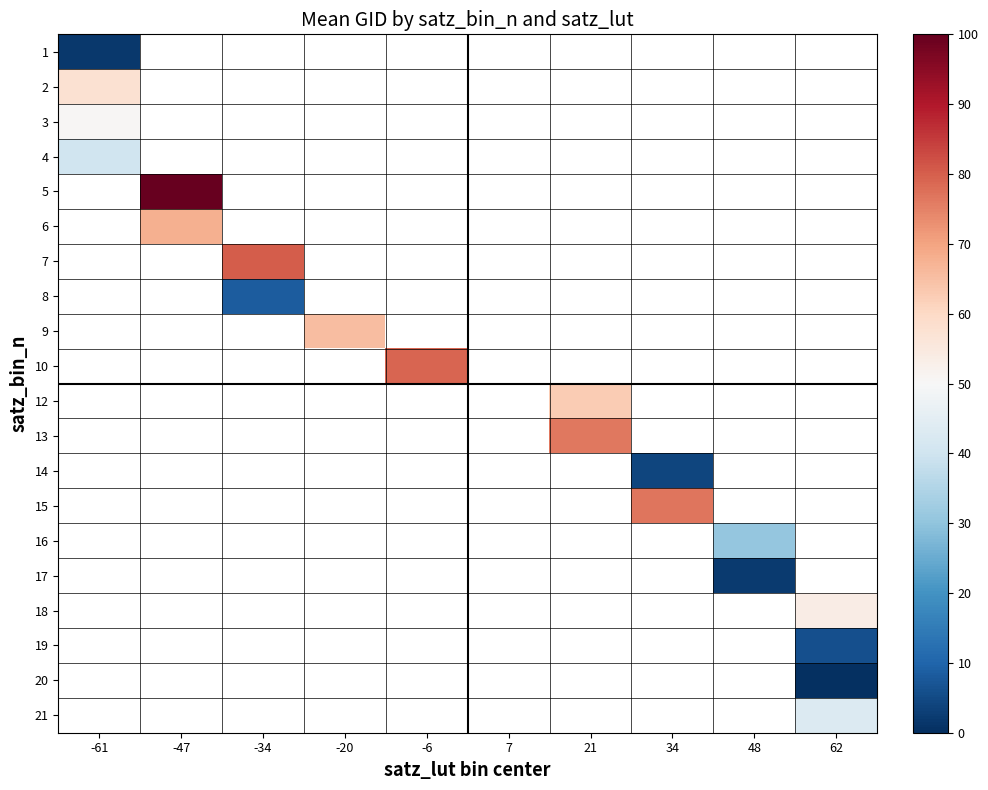

Which category has the lowest value across all series?

62